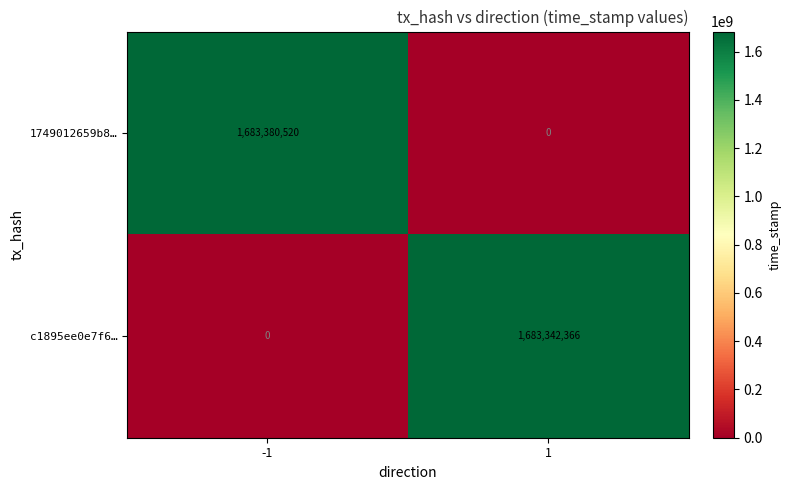

What is the difference between the c1895ee0e7f6… values at 1 and -1?

1683342366